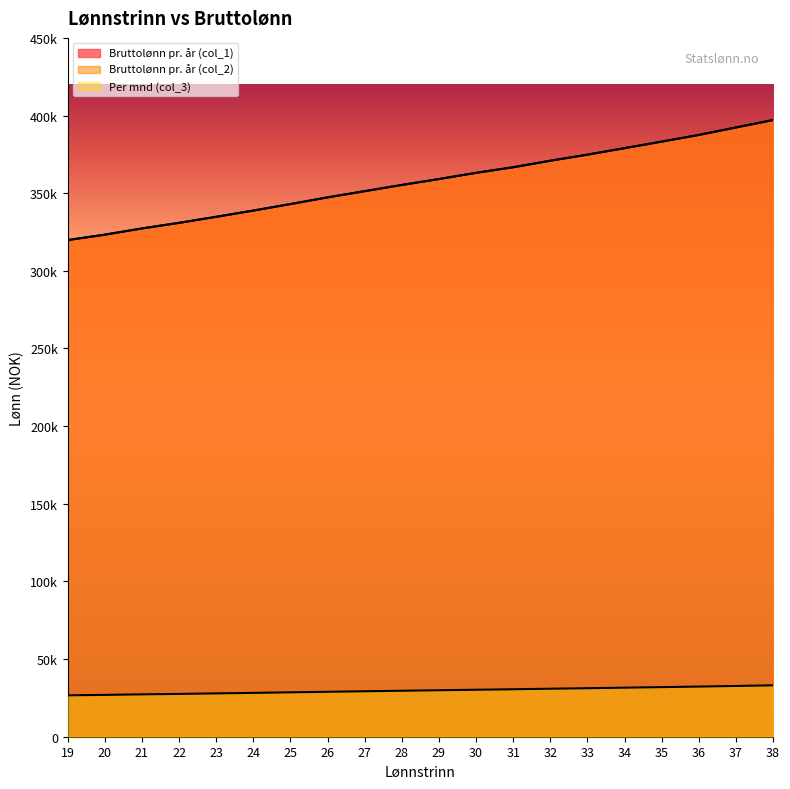

Between 29 and 24, which is larger?

29